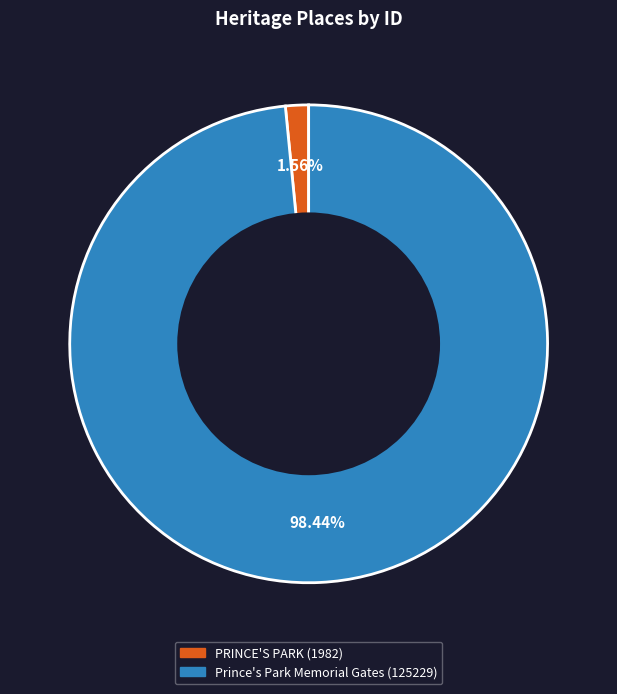

Is it true that PRINCE'S PARK is 2% of the pie?

True